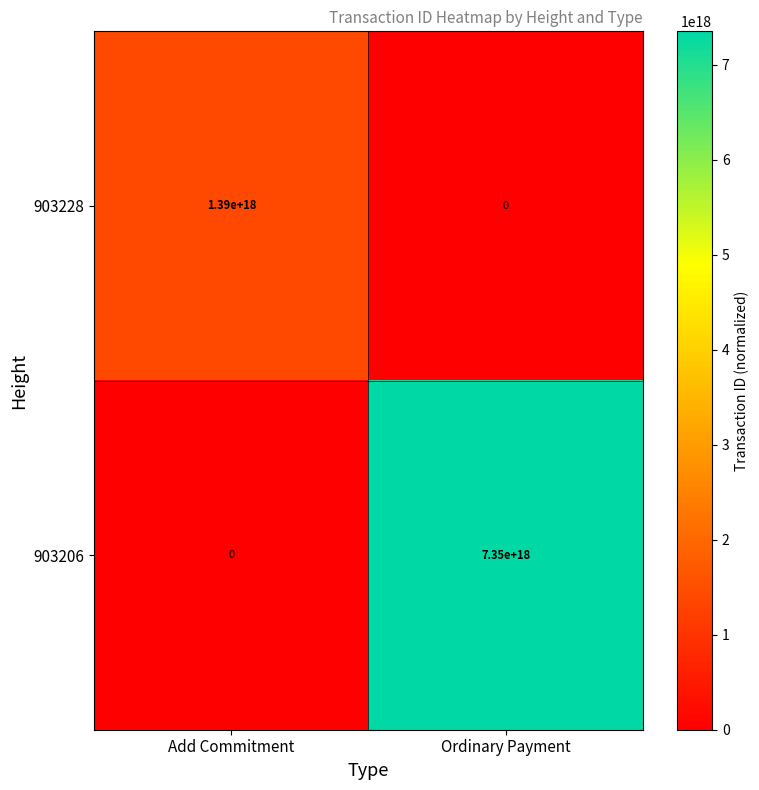

True or false: 903206 has a value of 7350000000000000000 at Ordinary Payment.

True